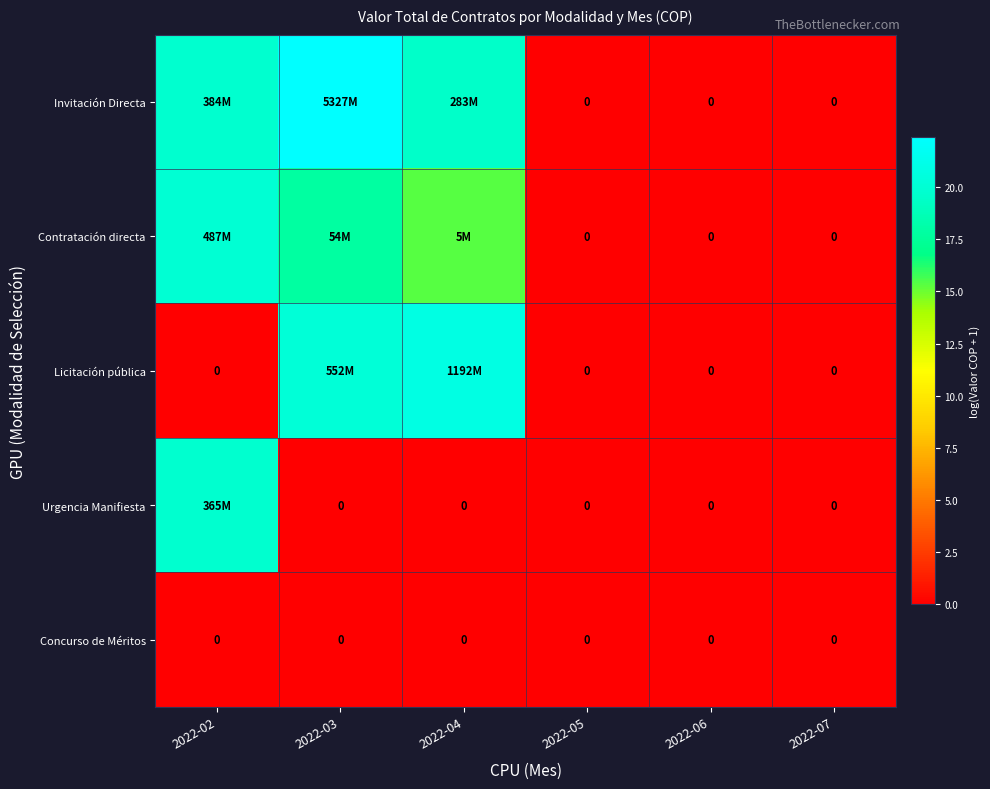

Is it true that Urgencia Manifiesta equals 19.7 at 2022-02?

True